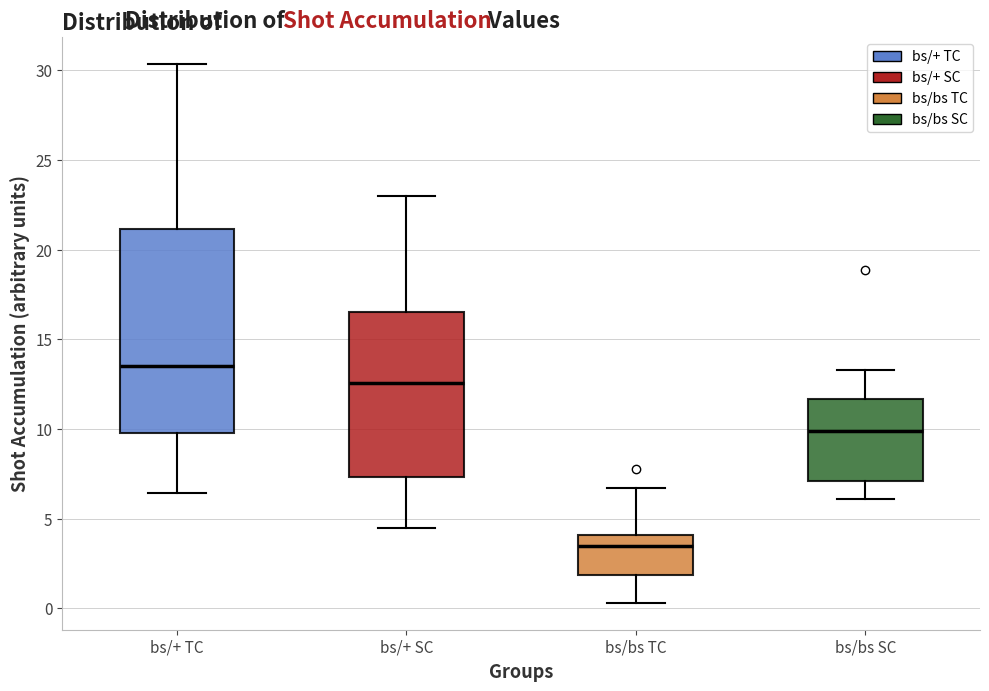

Reading left to right, transcribe this box plot: for each box, give where its median line is, the range the box spans, and where its two whiskers end, as read against the y-axis. The values are not printed on the chart, so give them approximately, as read against the axis.

bs/+ TC: median 13.5, box 10.0 to 21.0, whiskers 6.5 to 30.5
bs/+ SC: median 12.5, box 7.5 to 16.5, whiskers 4.5 to 23.0
bs/bs TC: median 3.5, box 2.0 to 4.0, whiskers 0.5 to 6.5
bs/bs SC: median 10.0, box 7.0 to 11.5, whiskers 6.0 to 13.5